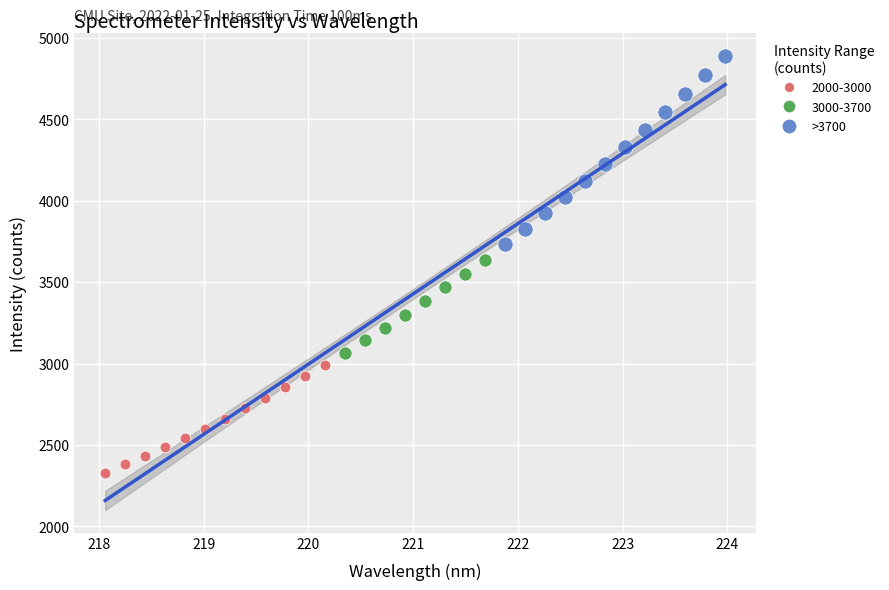

Which series has the largest Y range (max minus min)?

>3700